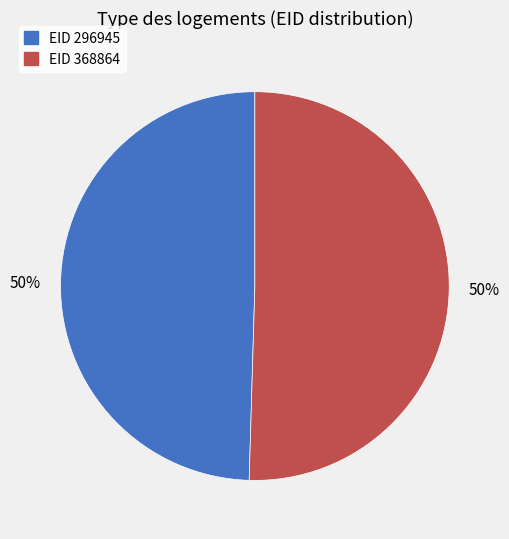

The EID 368864 slice represents 50% of the pie. True or false?

True